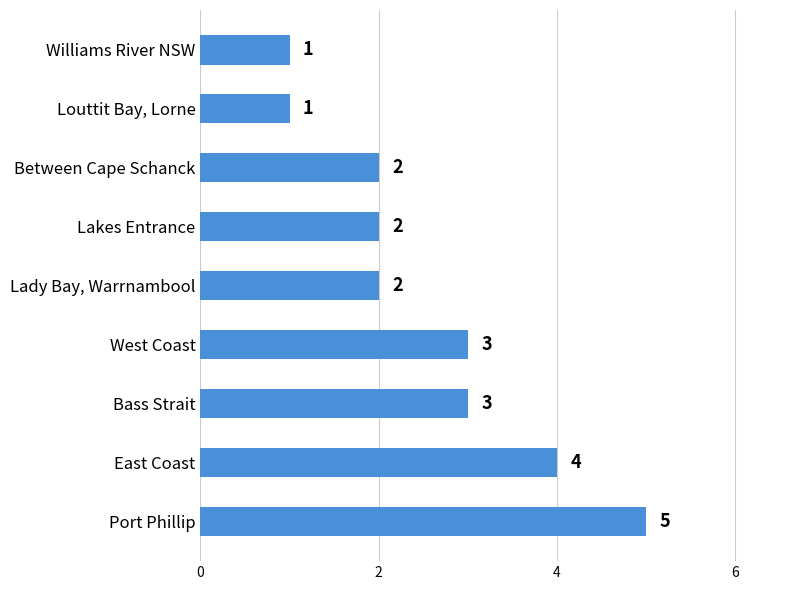

The value at Louttit Bay, Lorne is 0. True or false?

False